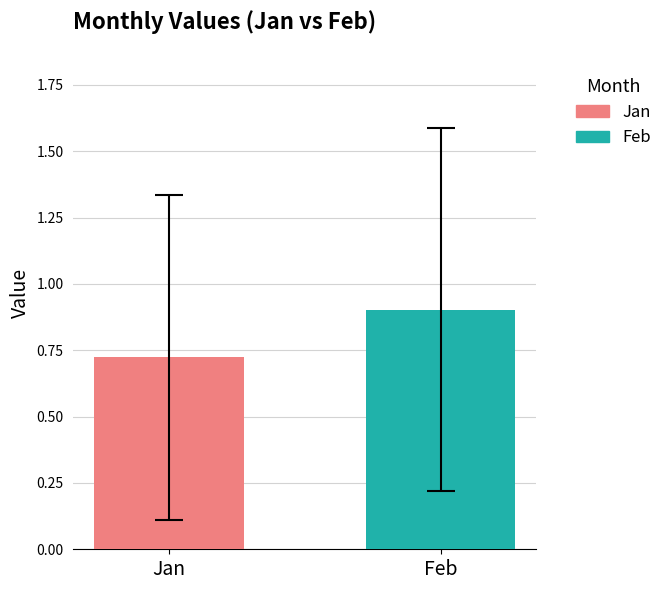

Is it true that the value at Feb is 0.6?

False